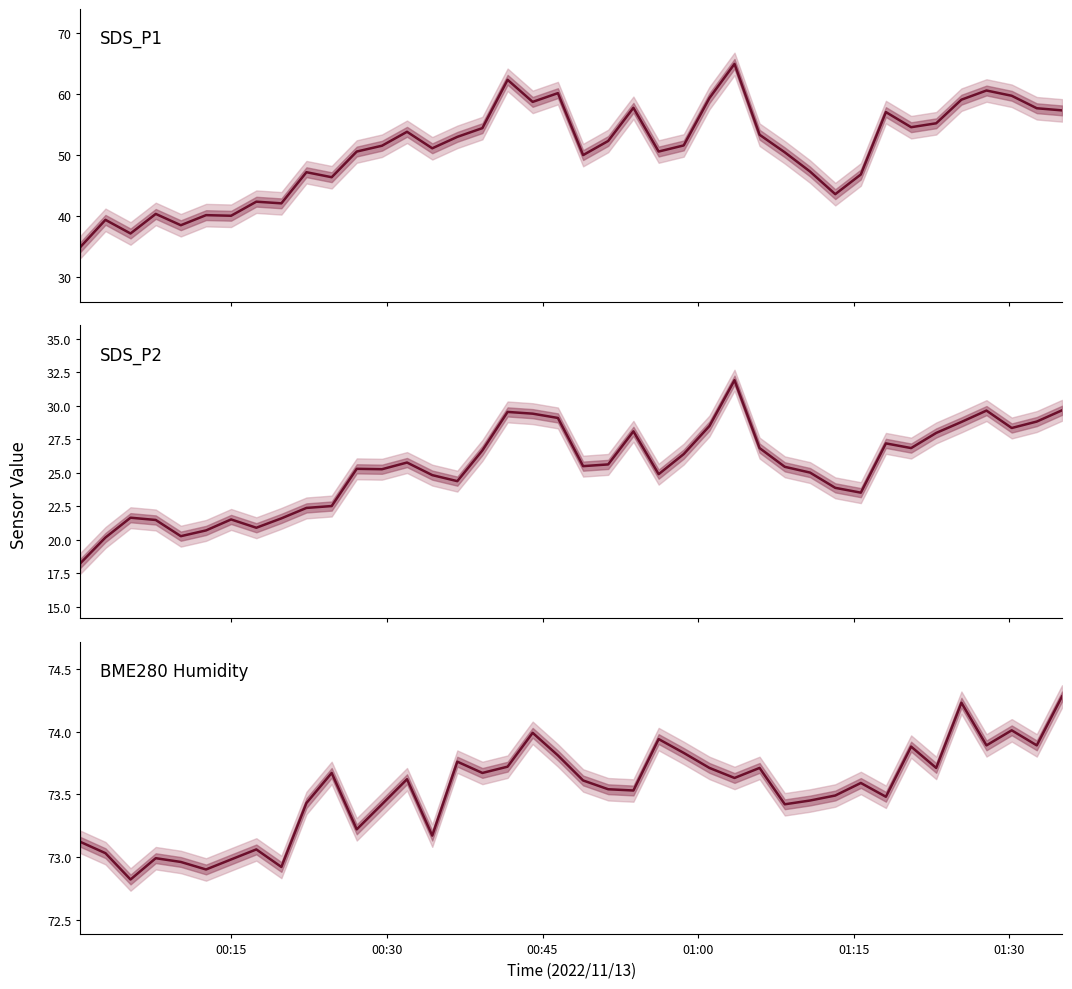

True or false: BME280 Humidity has more than 2 interior local peaks.

True